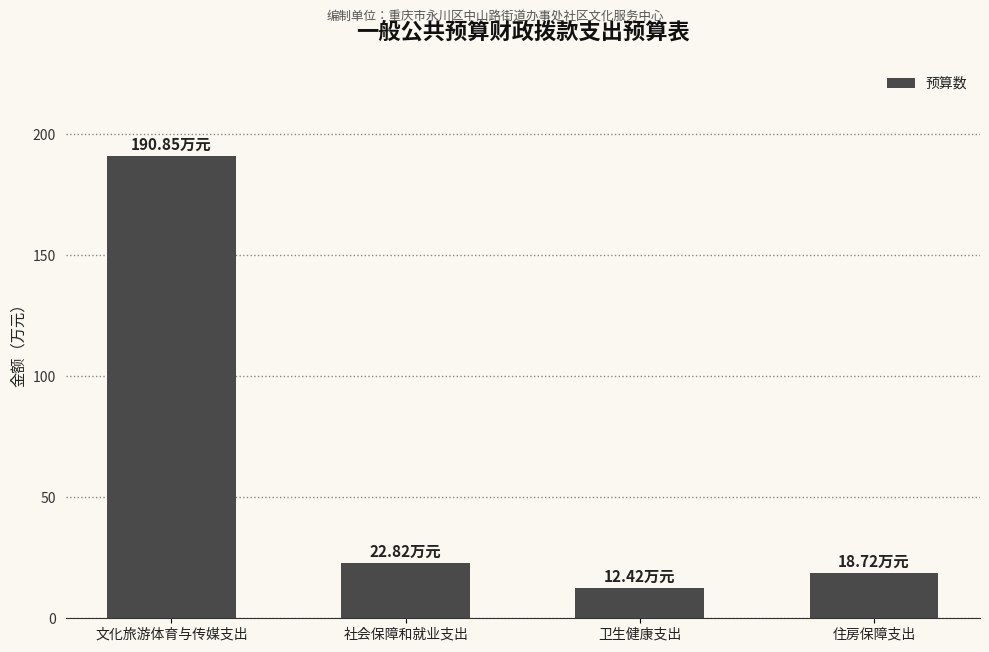

Rank the categories by value from lowest to highest.

卫生健康支出, 住房保障支出, 社会保障和就业支出, 文化旅游体育与传媒支出